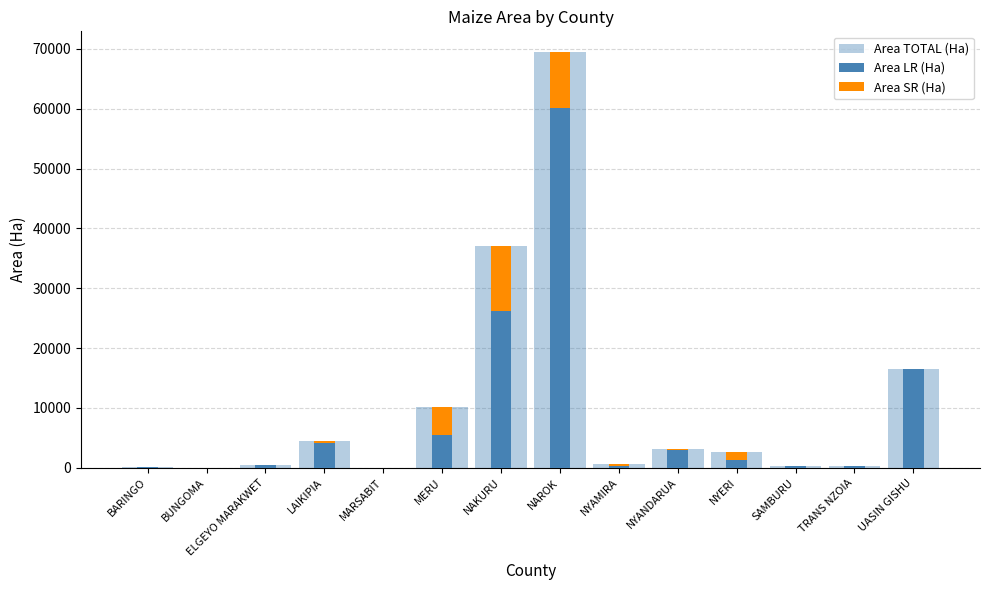

What is the difference between the highest and lowest values at LAIKIPIA?

4126